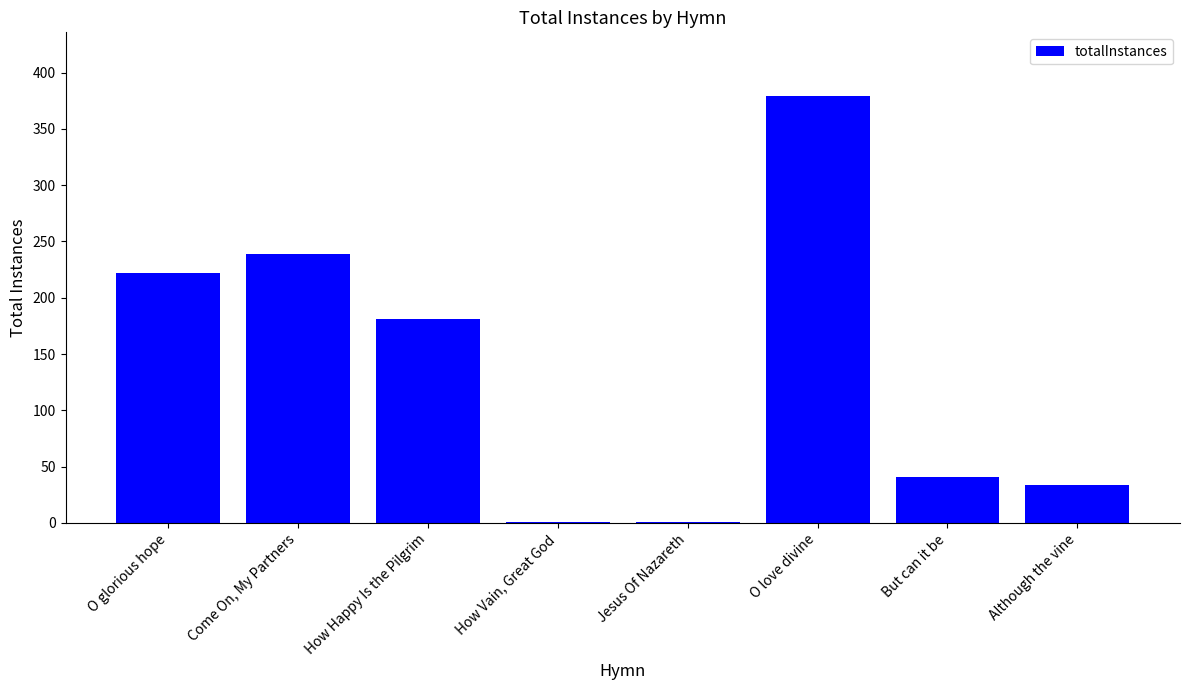

At which category does the chart reach its peak across all series?

O love divine